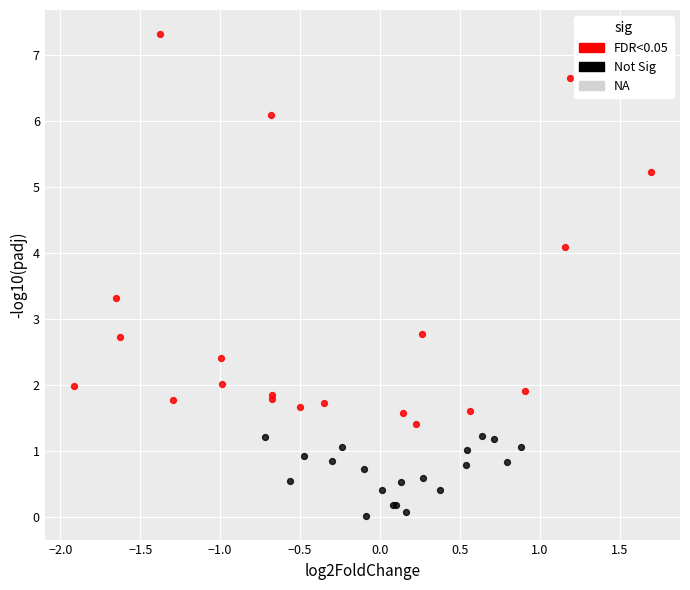

Which series contains the lowest Y value?

Not Sig